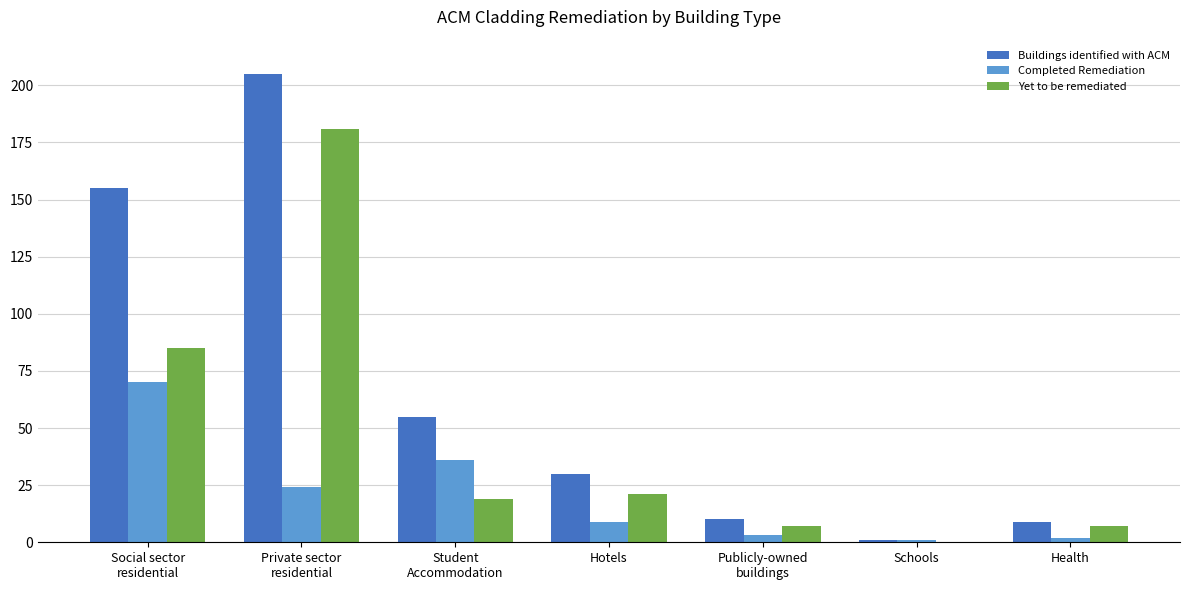

Are the bars grouped side by side (vs. stacked)?

Yes